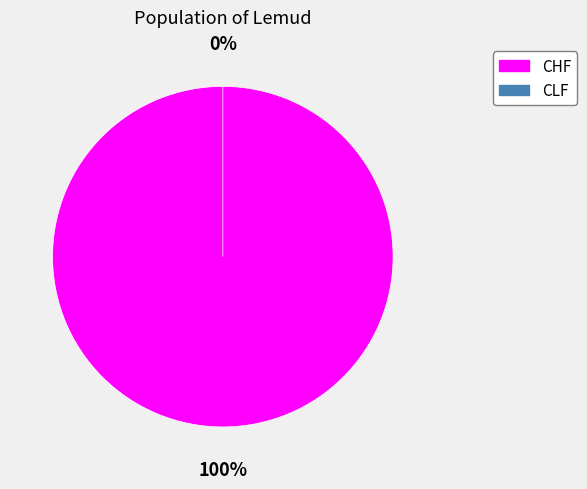

Rank the categories by value from lowest to highest.

CLF, CHF